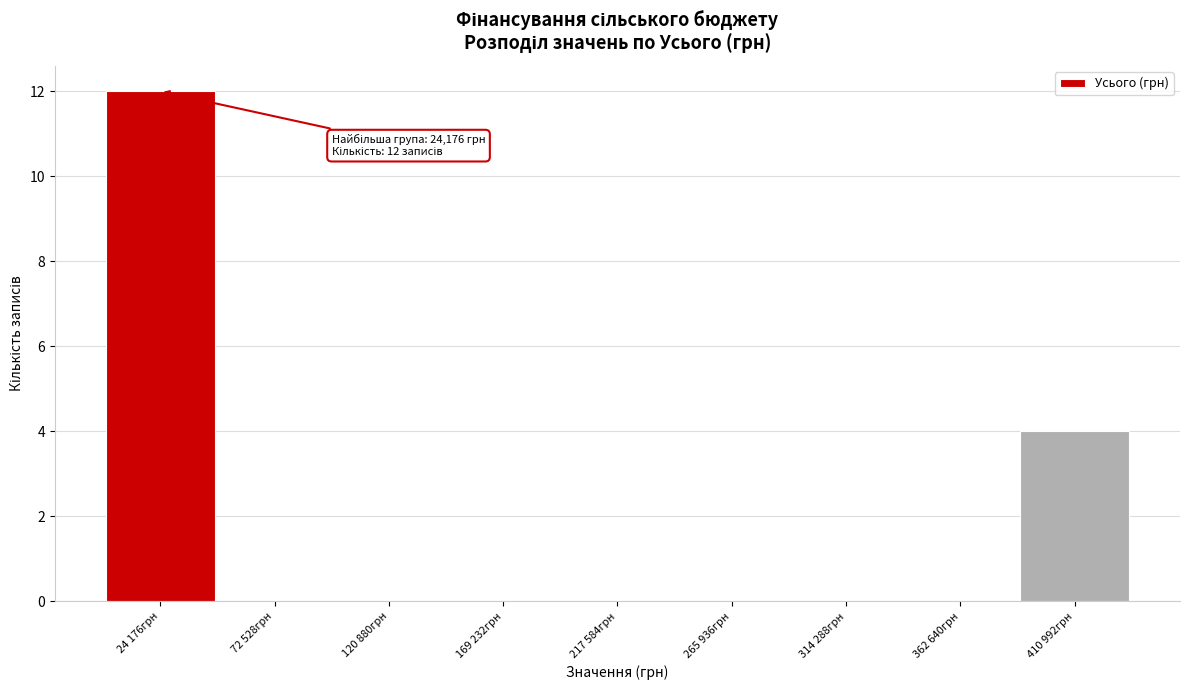

Reading left to right, extract all data points from this chart.

24 176грн=12	72 528грн=0	120 880грн=0	169 232грн=0	217 584грн=0	265 936грн=0	314 288грн=0	362 640грн=0	410 992грн=4